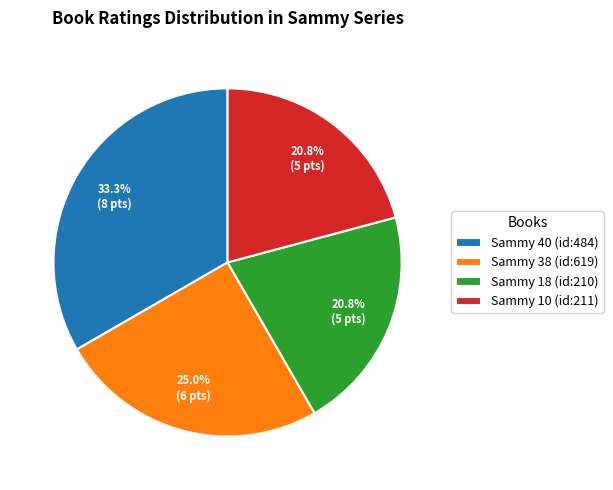

To the nearest percent, what is the difference between the largest and smallest slice percentages?

13%